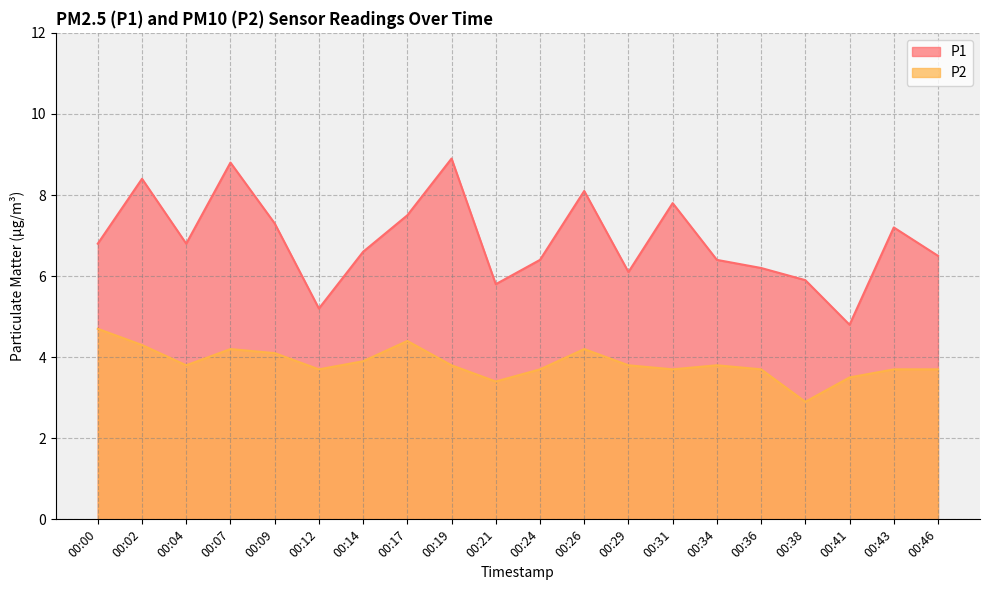

True or false: P1 and P2 intersect in this chart.

False